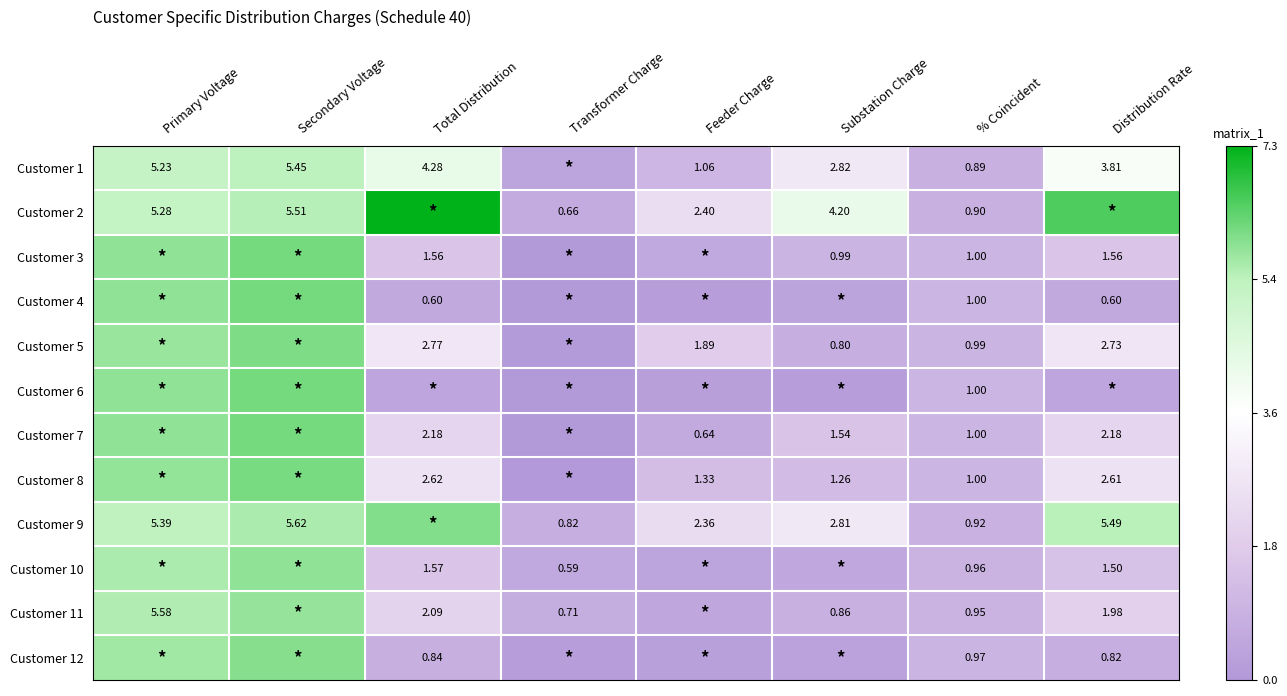

At which label is Customer 2 closest to 3?

Feeder Charge